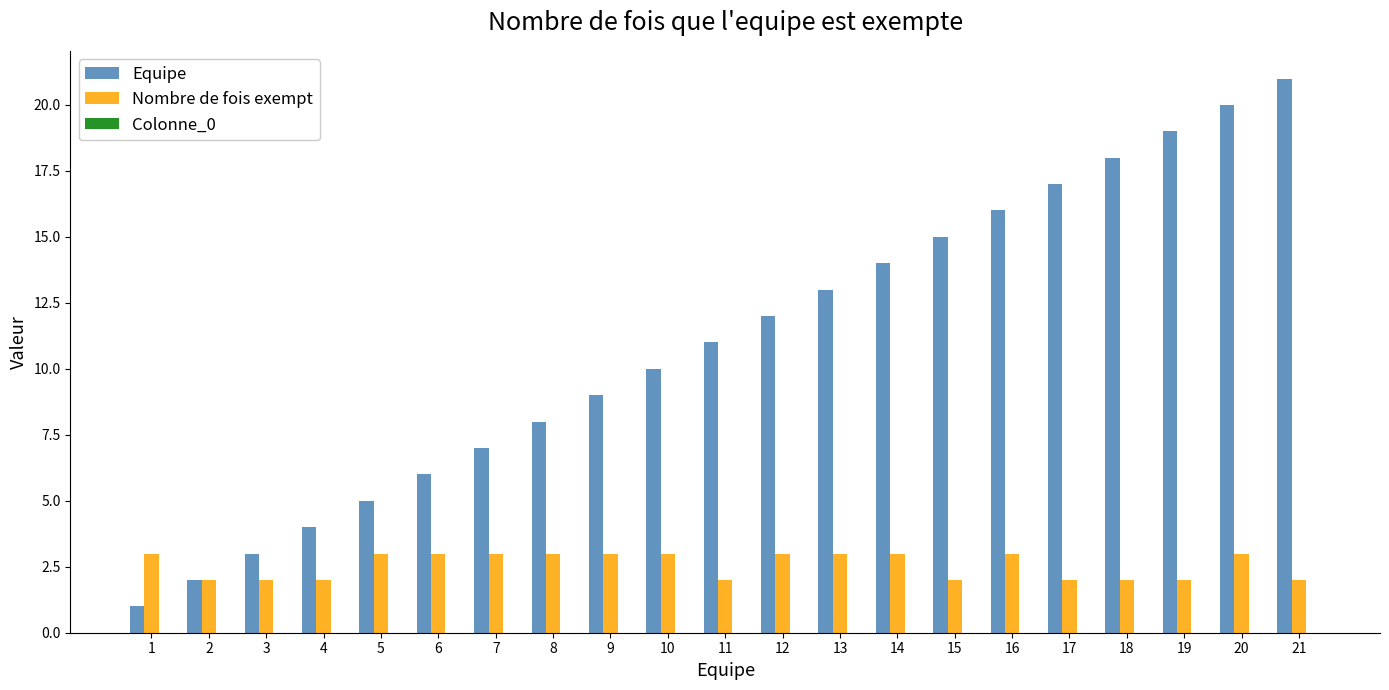

Rank the series by their average value, from lowest to highest.

Nombre de fois exempt, Equipe